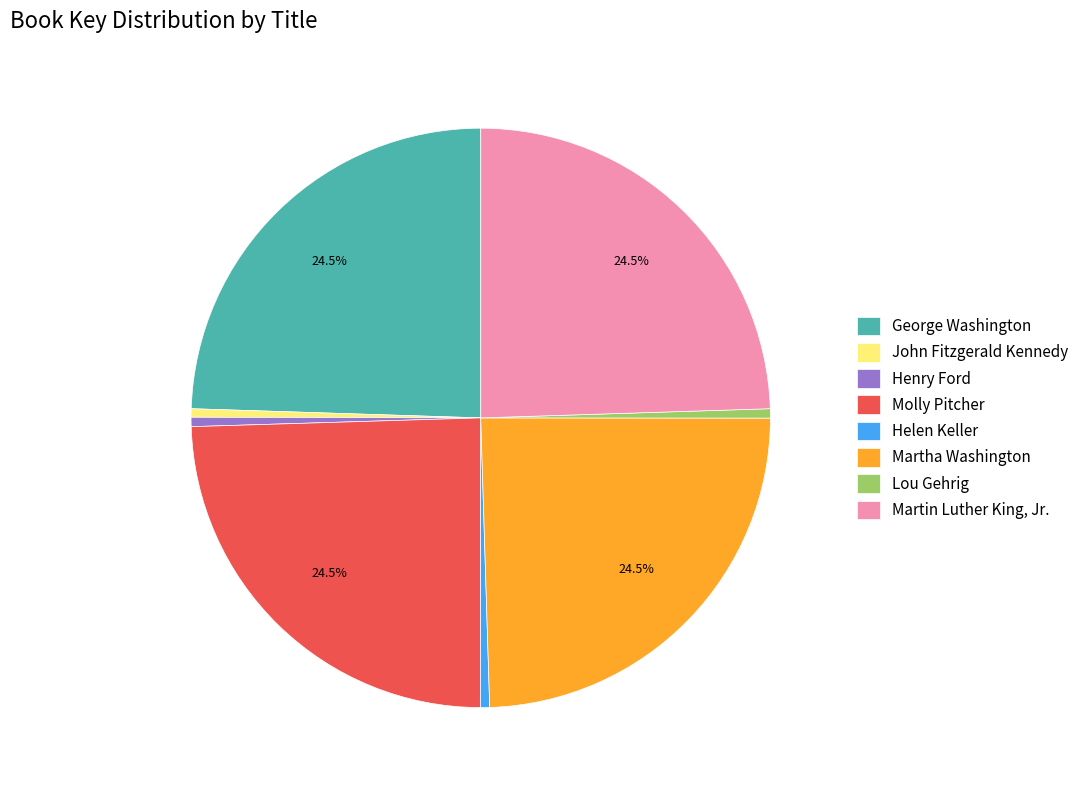

Does any single category account for the majority?

No